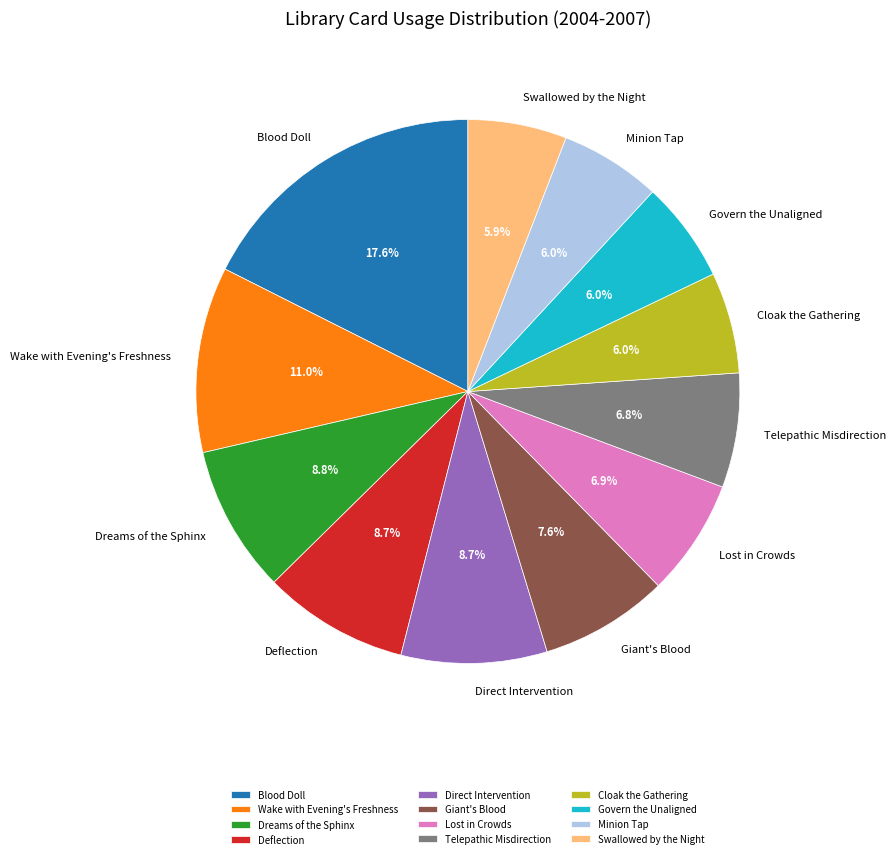

Which slice is the largest?

Blood Doll